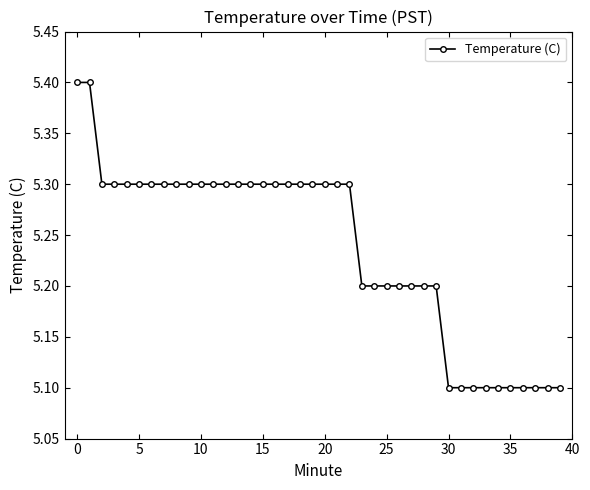

What is the value of the 21st point from the left?

5.3